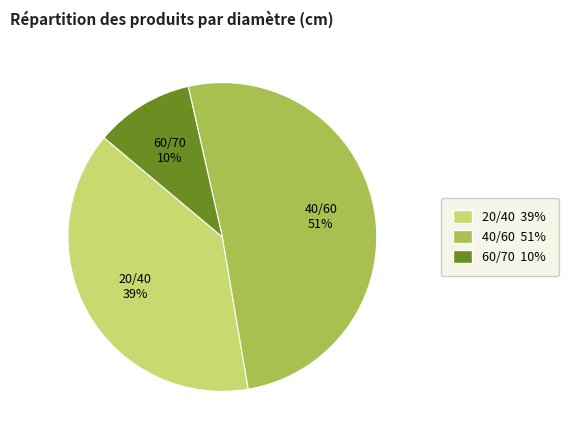

Is it true that 60/70 is 10% of the pie?

True